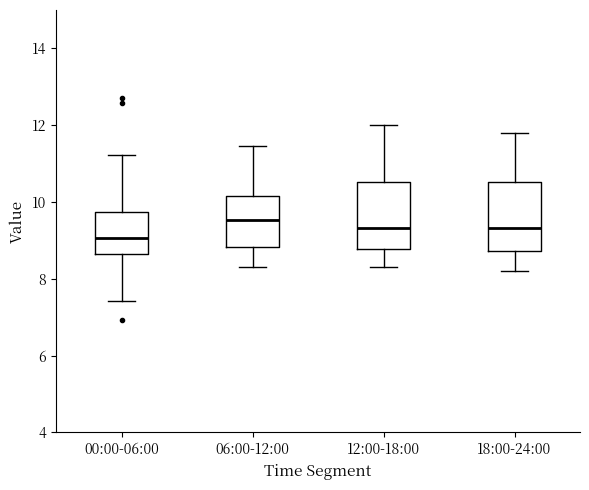

Which box's median line is the lowest?

00:00-06:00